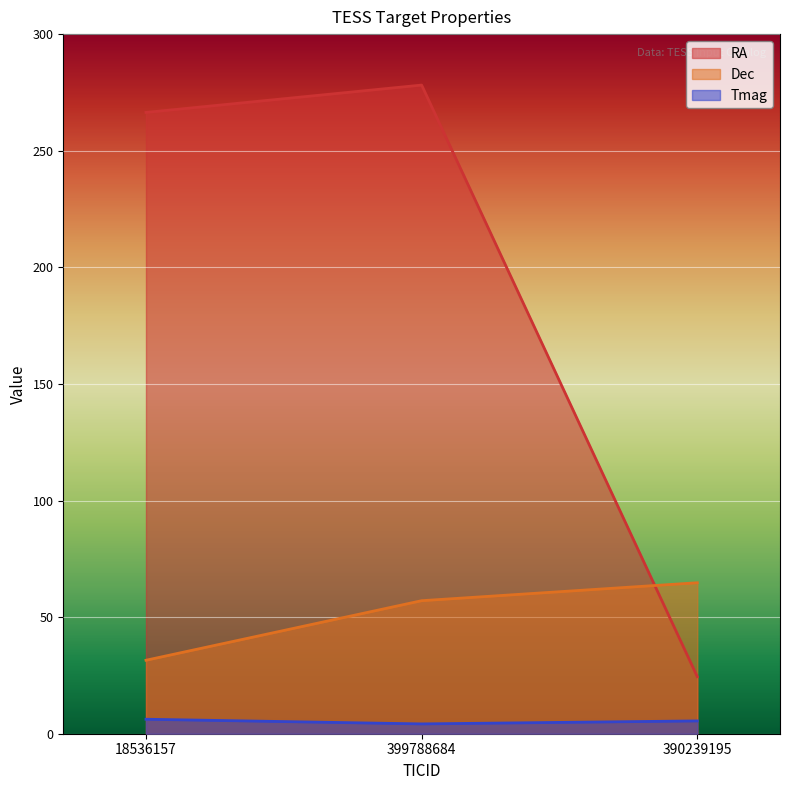

What is the maximum value for RA?

278.1